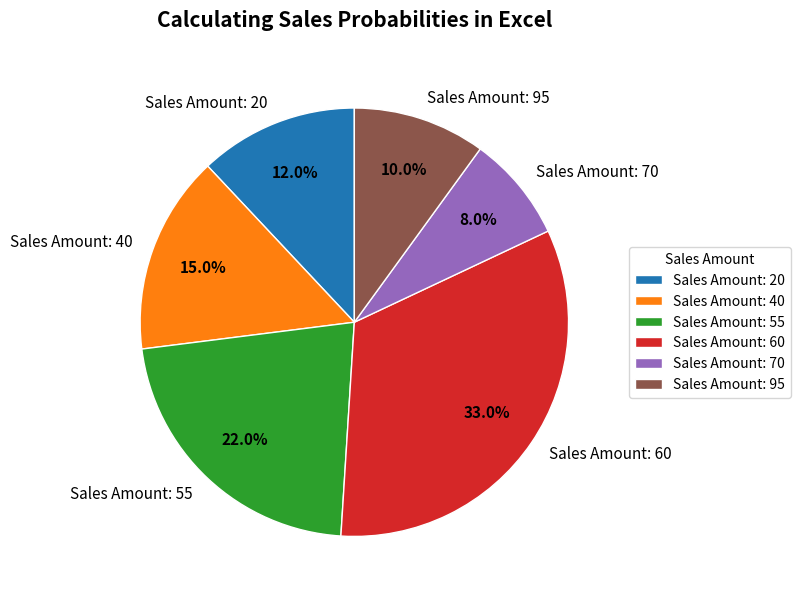

To the nearest percent, what is the average slice percentage?

17%